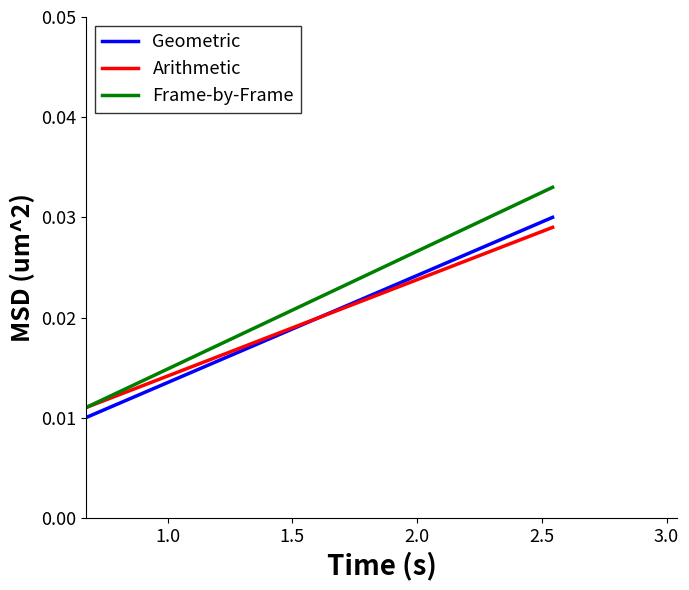

Which series has the largest total across all categories?

Frame-by-Frame